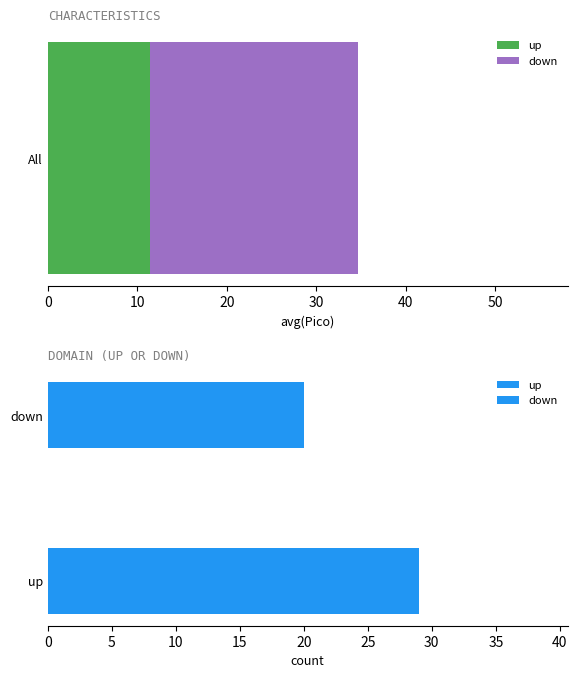

What position from the right is down?

1